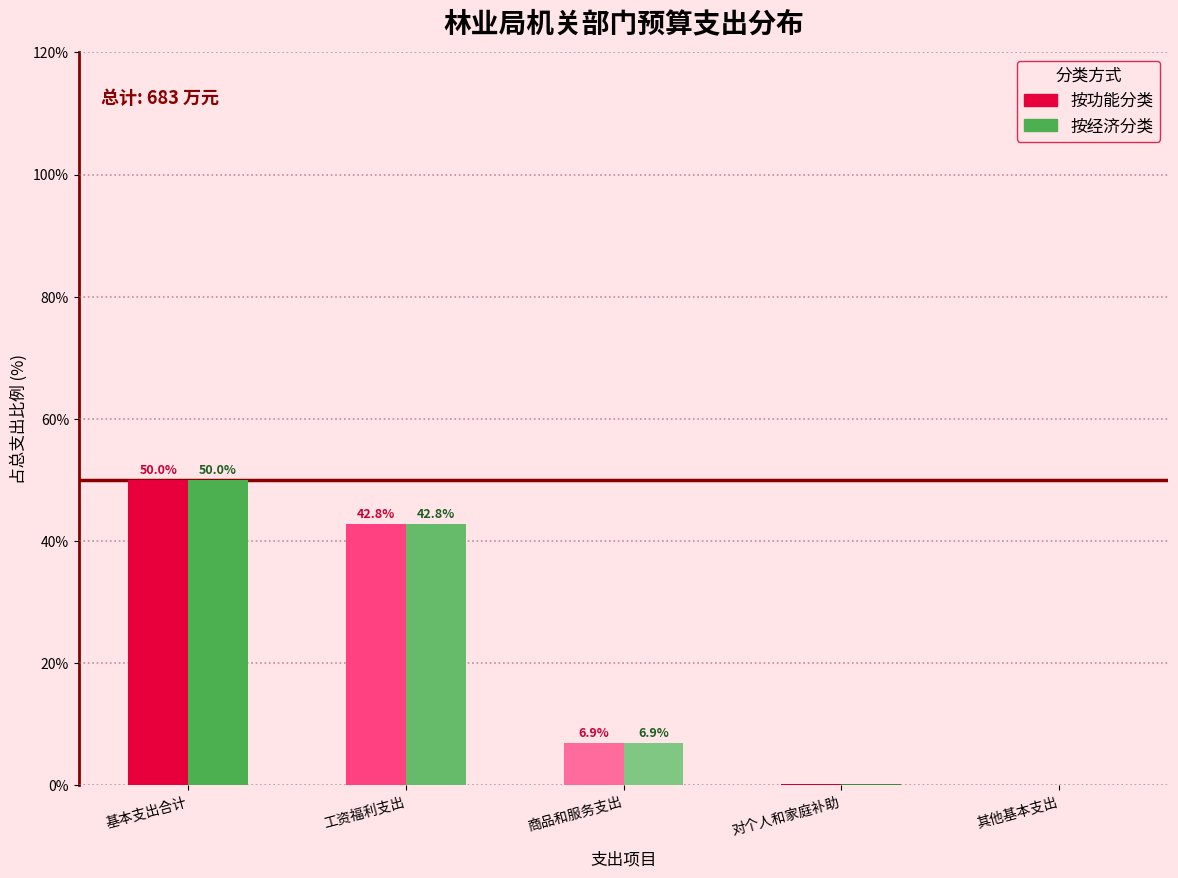

Where does the 按经济分类 series first go above 6?

基本支出合计